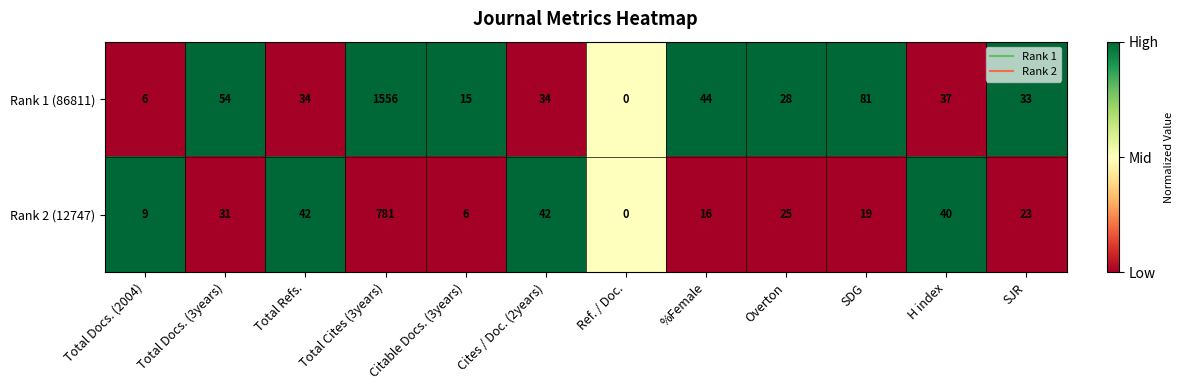

At which category does the chart reach its minimum across all series?

Ref. / Doc.